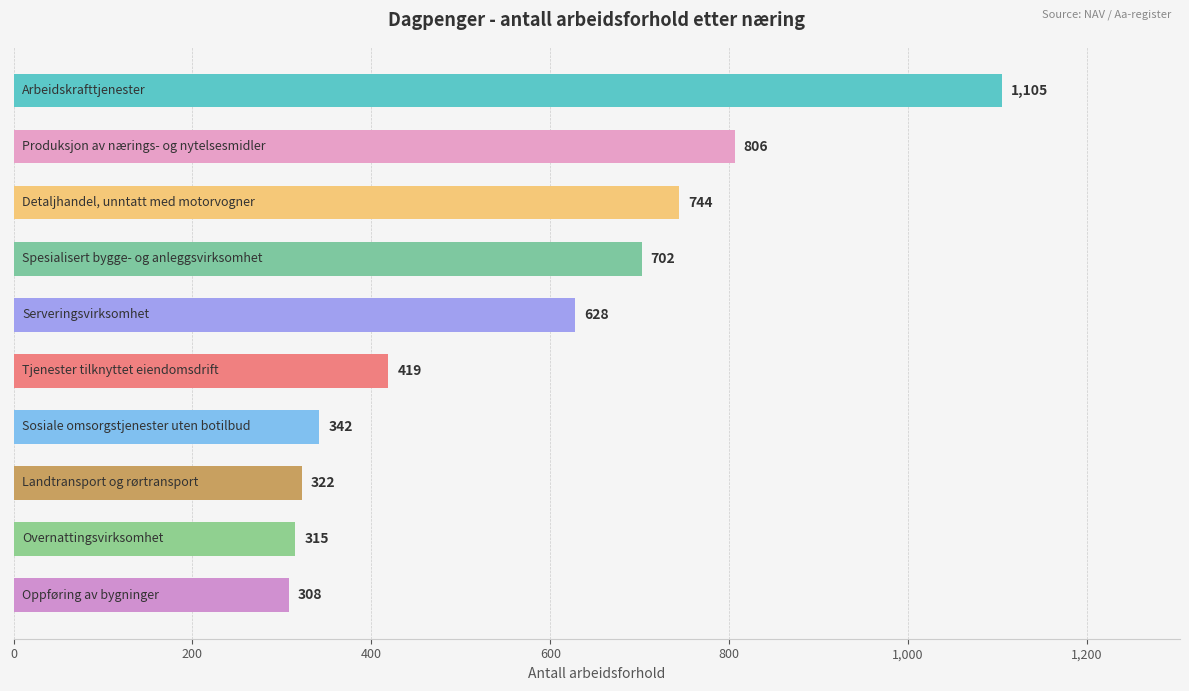

Reading bottom to top, extract all data points from this chart.

308	315	322	342	419	628	702	744	806	1105